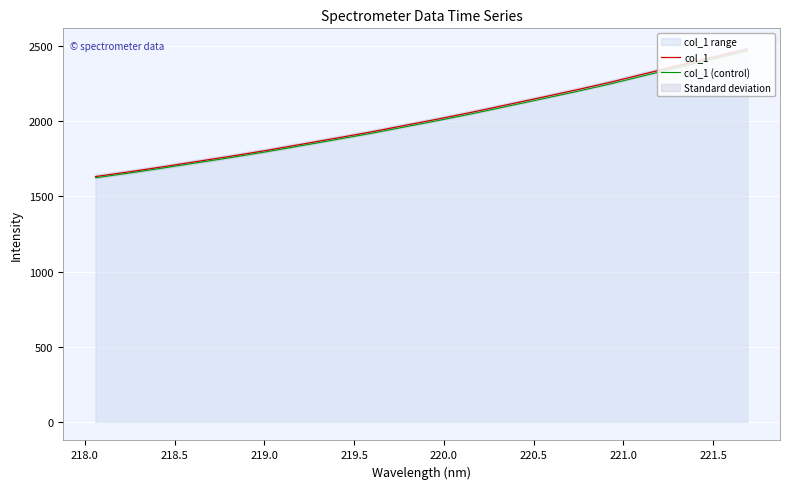

What is the lowest value of the col_1 series?

1632.5